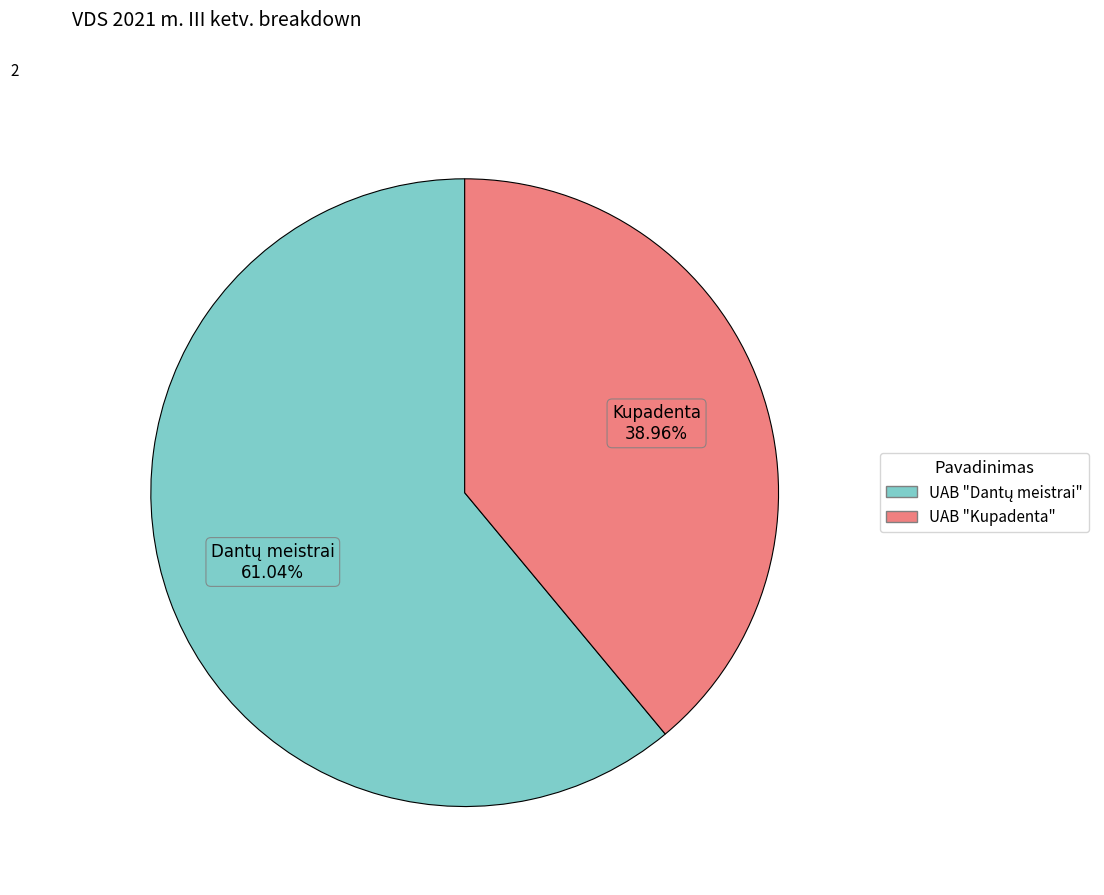

Which category has the smallest portion of the pie?

UAB "Kupadenta"